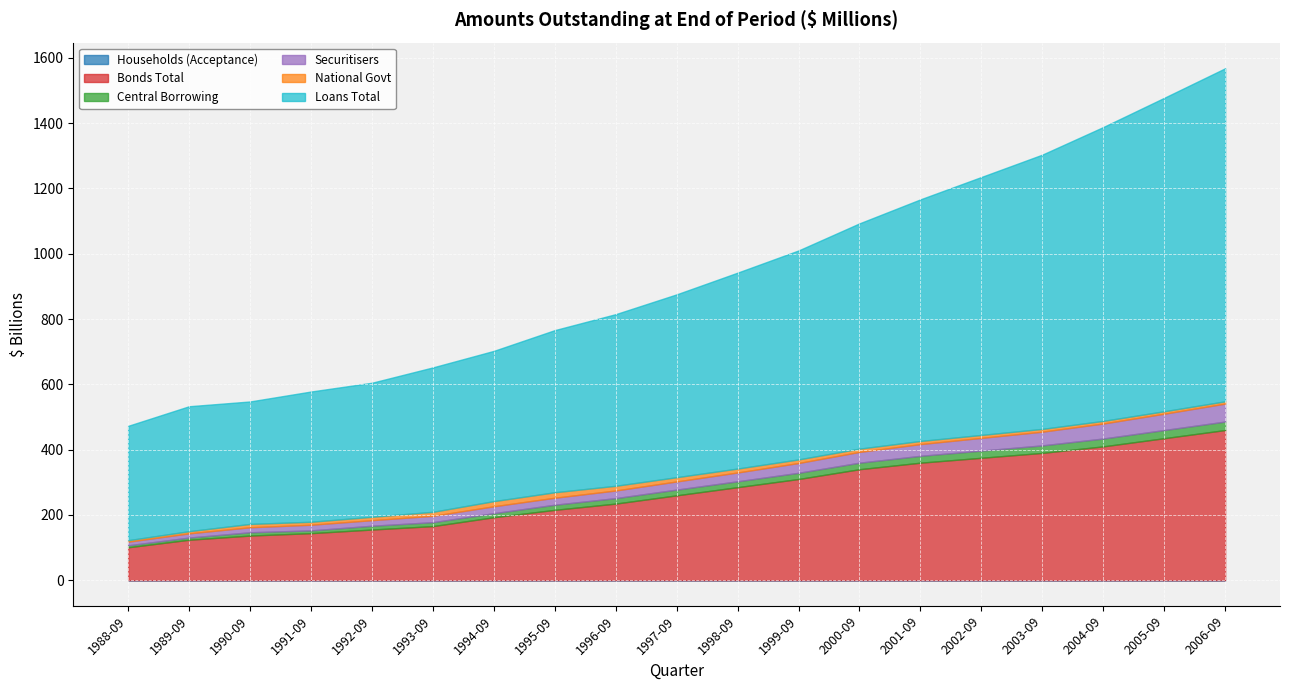

The value of Securitisers at 1988-09 is 11098. True or false?

True